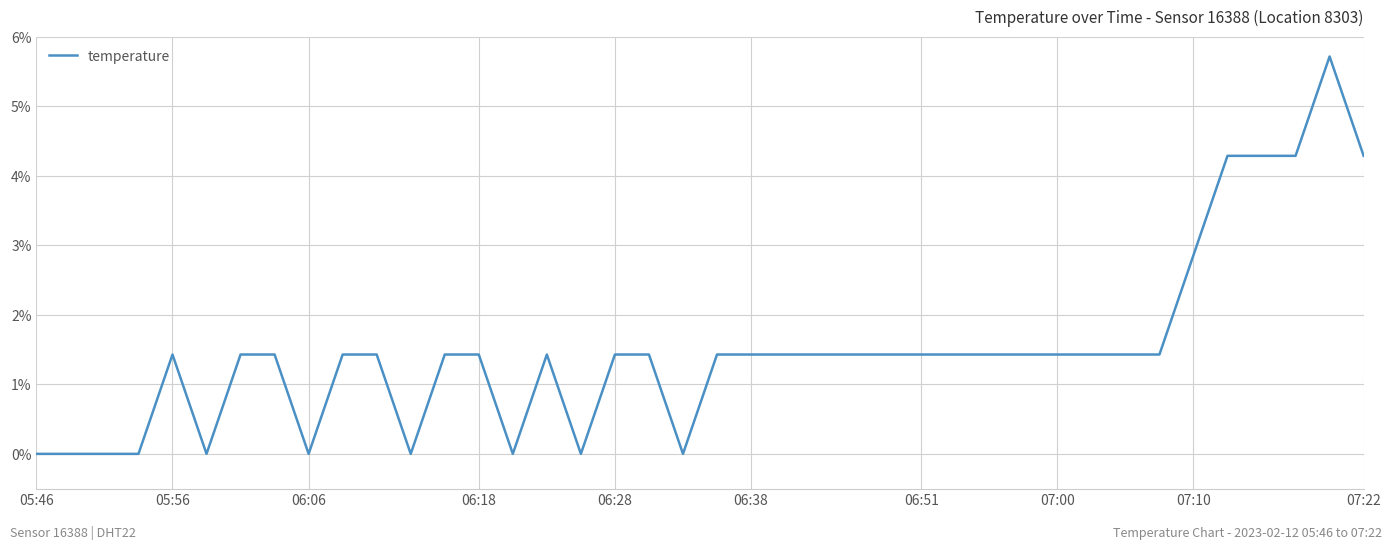

What is the difference between the maximum and minimum values?

5.7